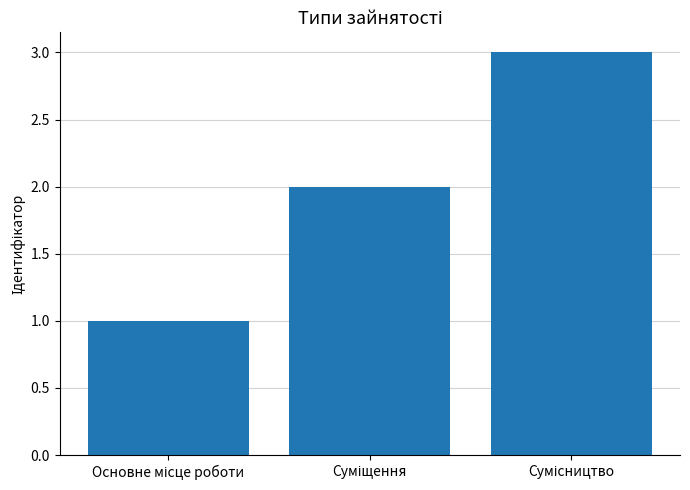

How many series are shown in this chart?

1